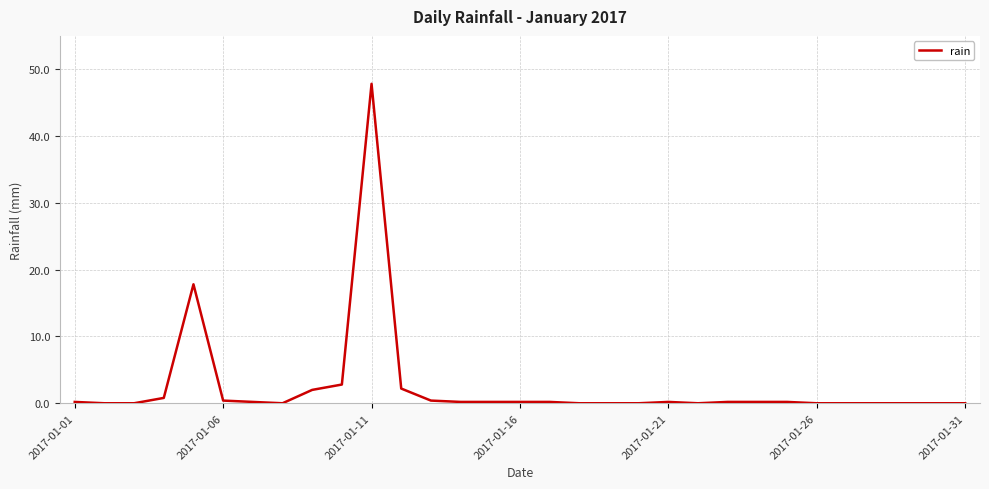

What is the greatest value displayed?

47.8